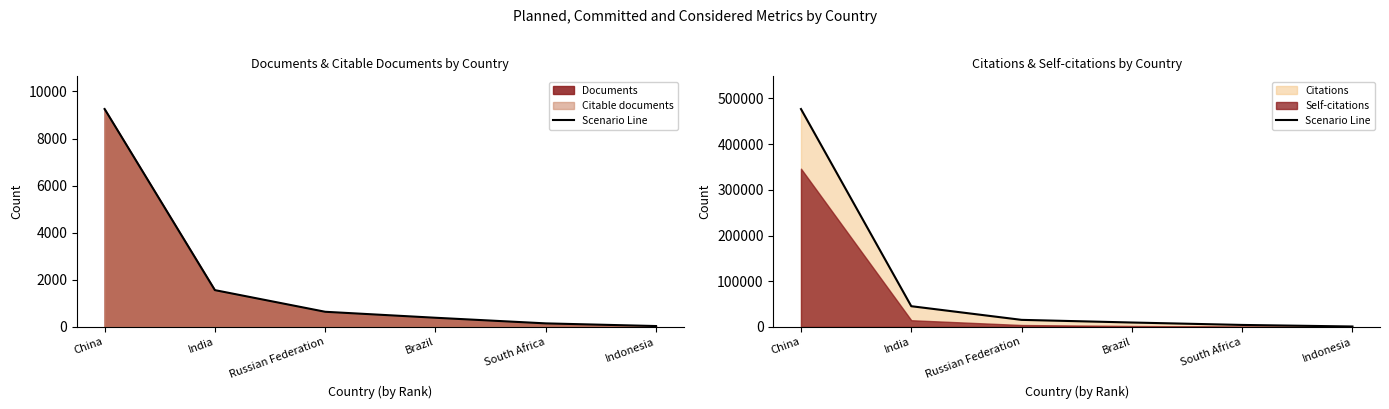

List the labels in order of value, smallest first.

Indonesia, South Africa, Brazil, Russian Federation, India, China